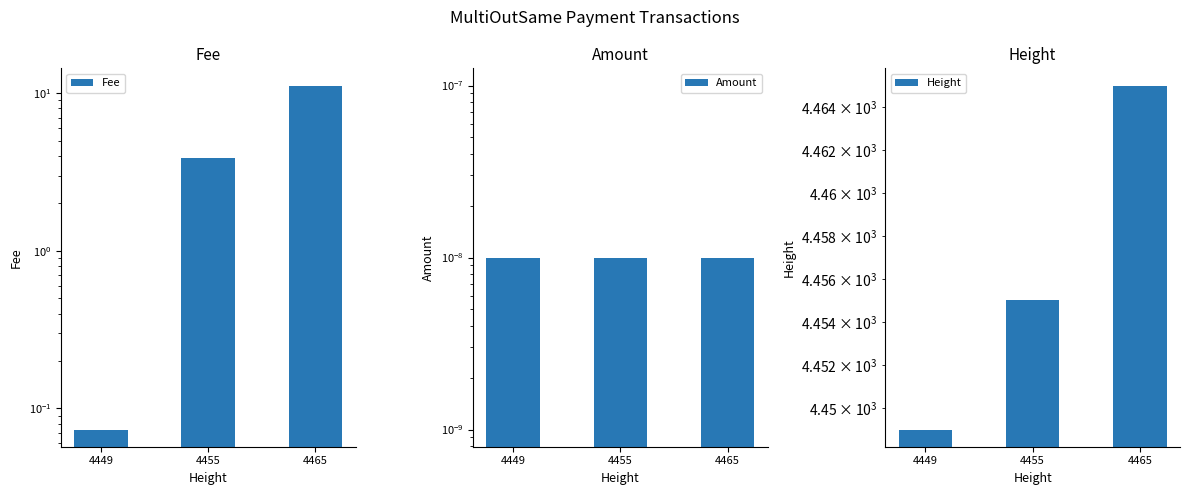

How many categories are shown in the chart?

3